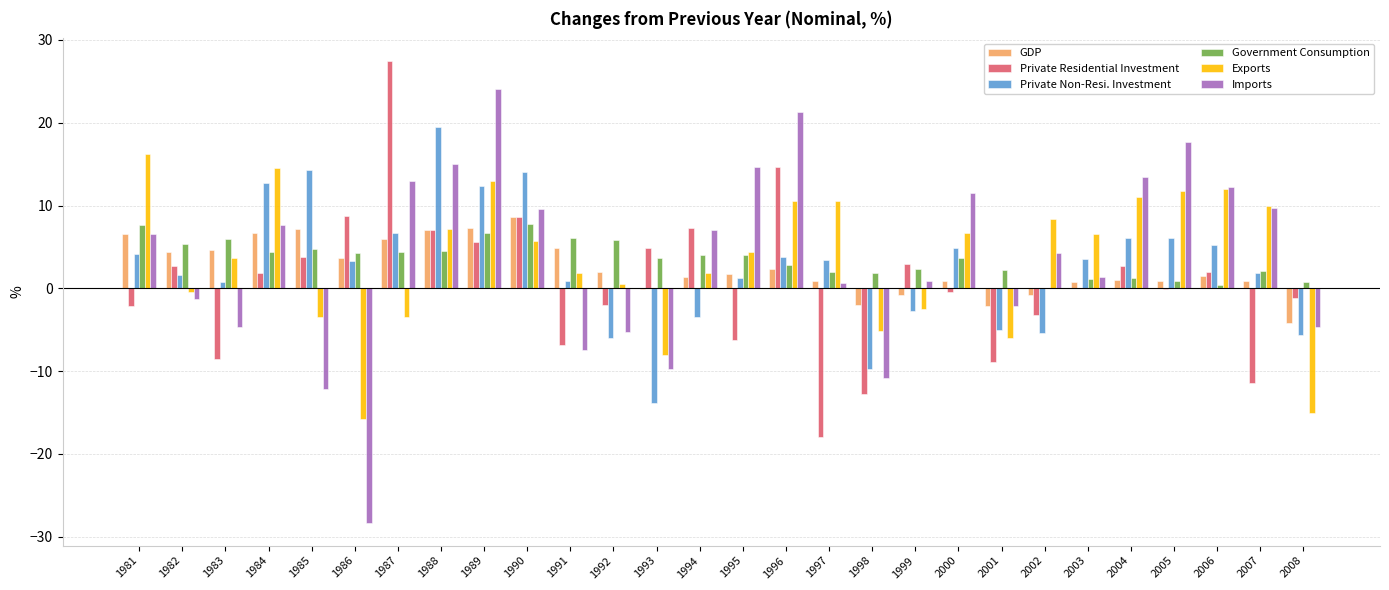

What is the approximate value of Exports at 2001?

-6.0